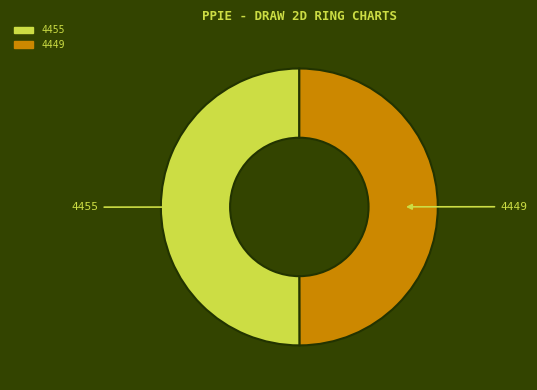

Is the sum of 4455 and 4449 greater than half?

Yes